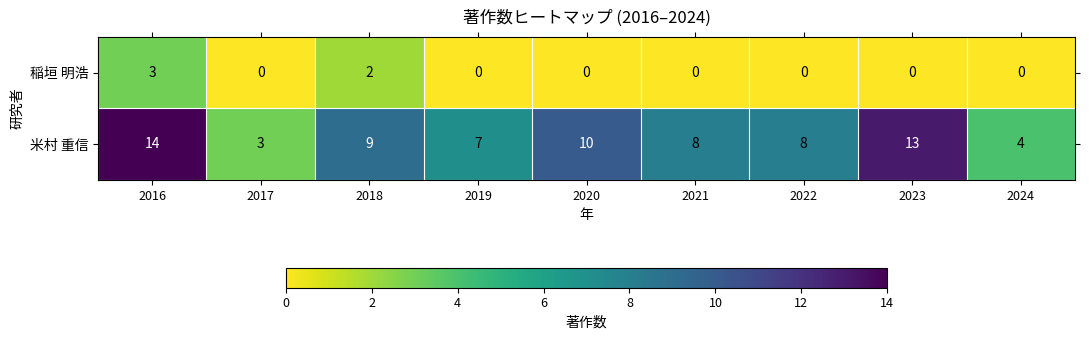

Reading left to right, extract all data points from this chart.

稲垣 明浩: 2016=3	2017=0	2018=2	2019=0	2020=0	2021=0	2022=0	2023=0	2024=0
米村 重信: 2016=14	2017=3	2018=9	2019=7	2020=10	2021=8	2022=8	2023=13	2024=4